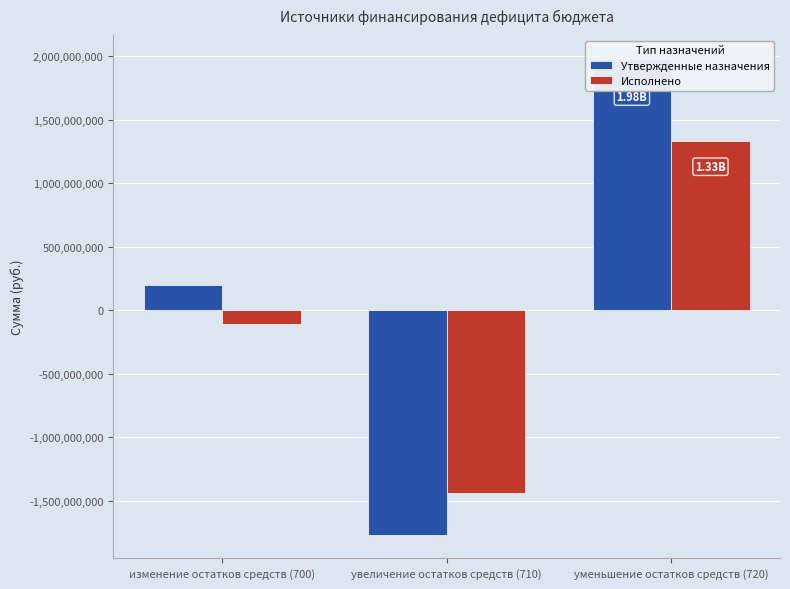

Does the chart contain stacked bars?

No